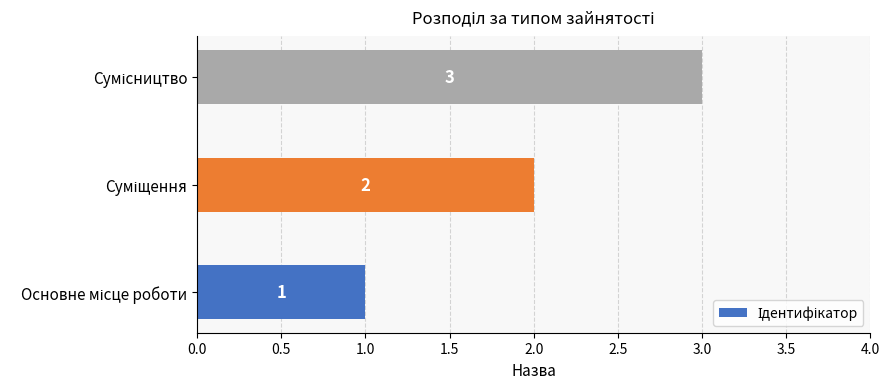

What is the maximum value shown in the chart?

3